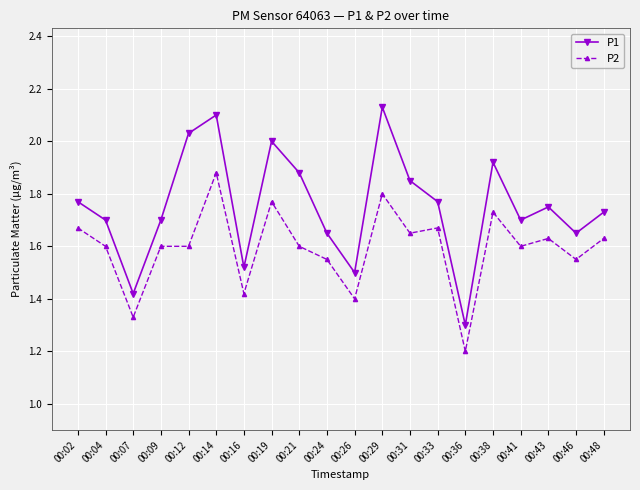

What is the total value across all series at 00:33?

3.4